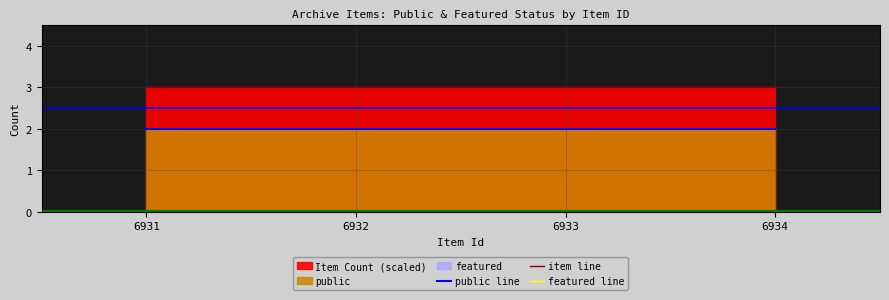

What is the average value of the item line series?

3